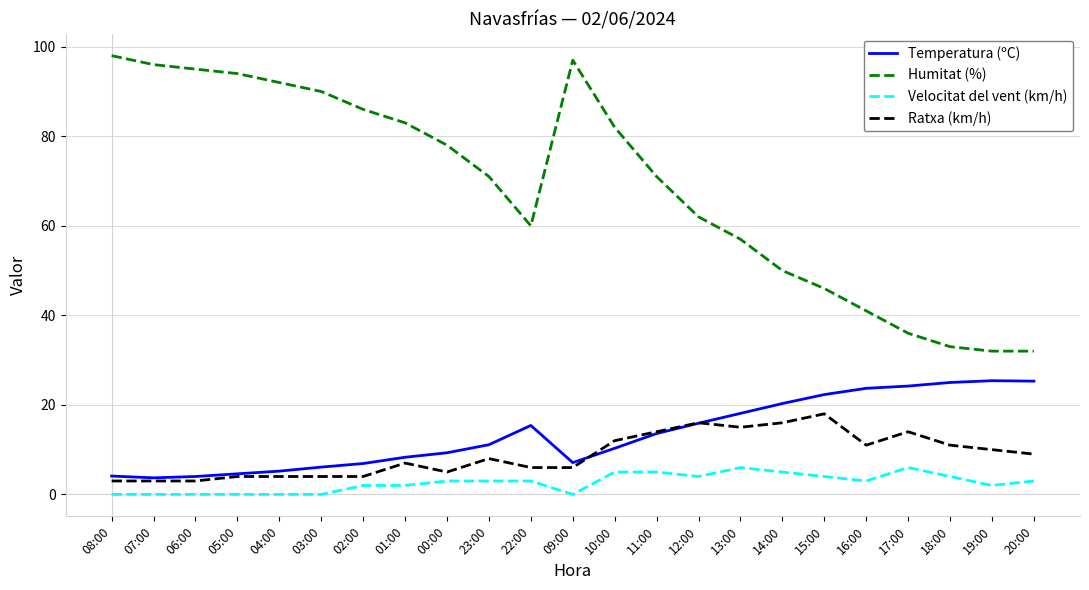

List the series in order of their peak value, highest first.

Humitat (%), Temperatura (ºC), Ratxa (km/h), Velocitat del vent (km/h)